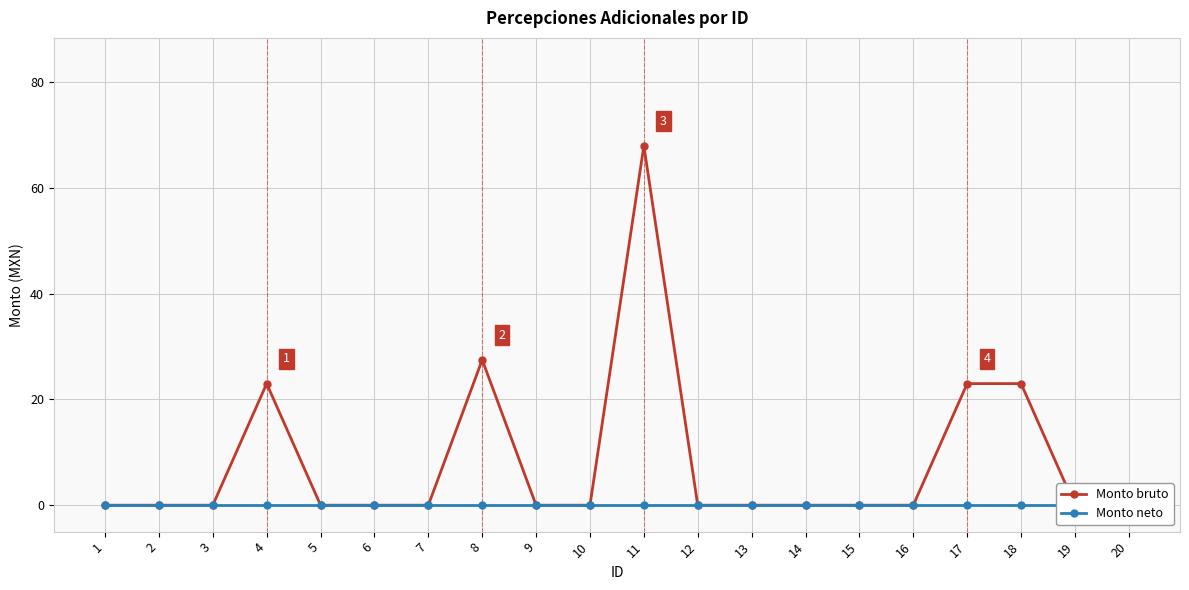

How many lines are shown in the chart?

2